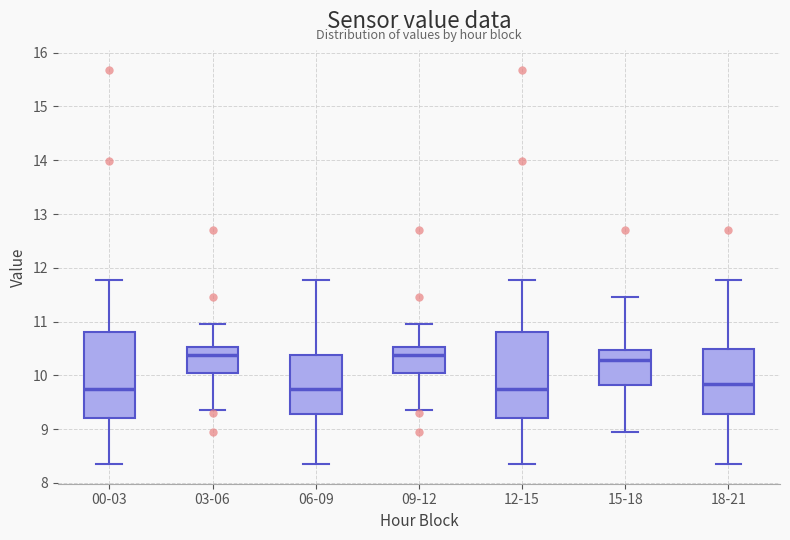

Where does the upper whisker of the box for 18-21 end on the y-axis? The values are not printed on the chart, so give them approximately, as read against the axis.

11.8